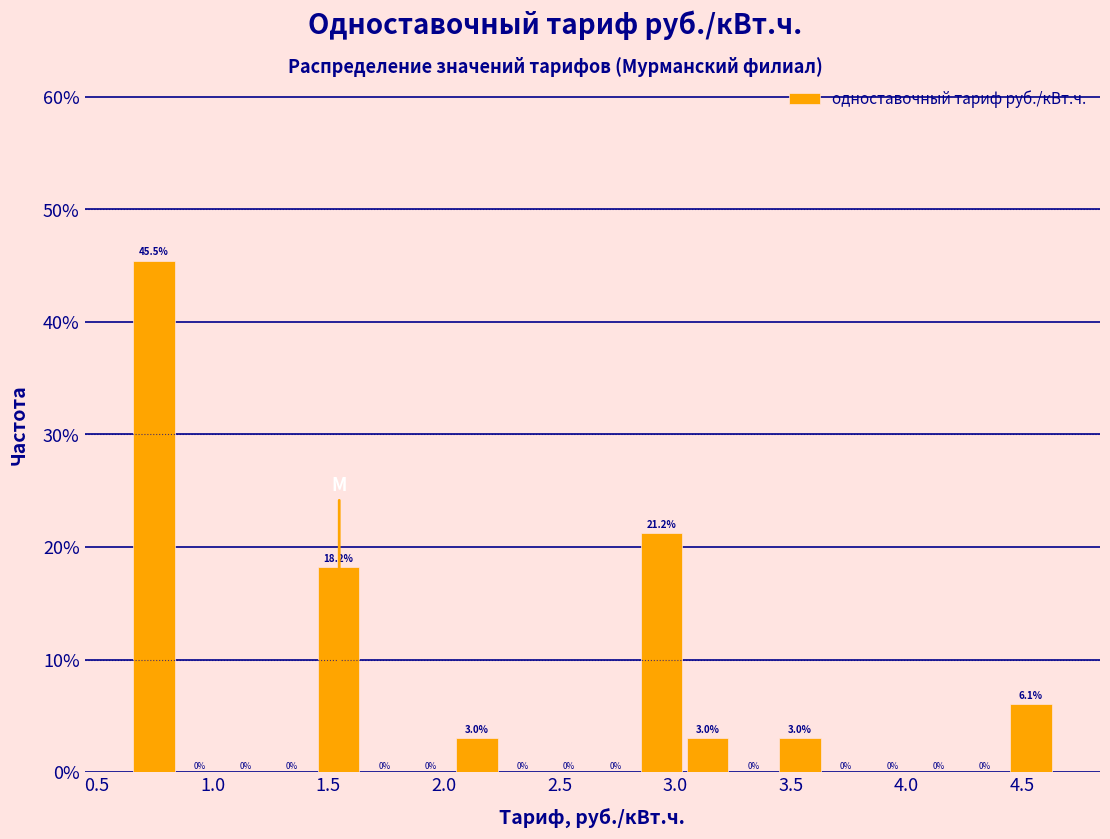

Read against the x-axis, roughly where is the centre of the tallest bar?

0.75